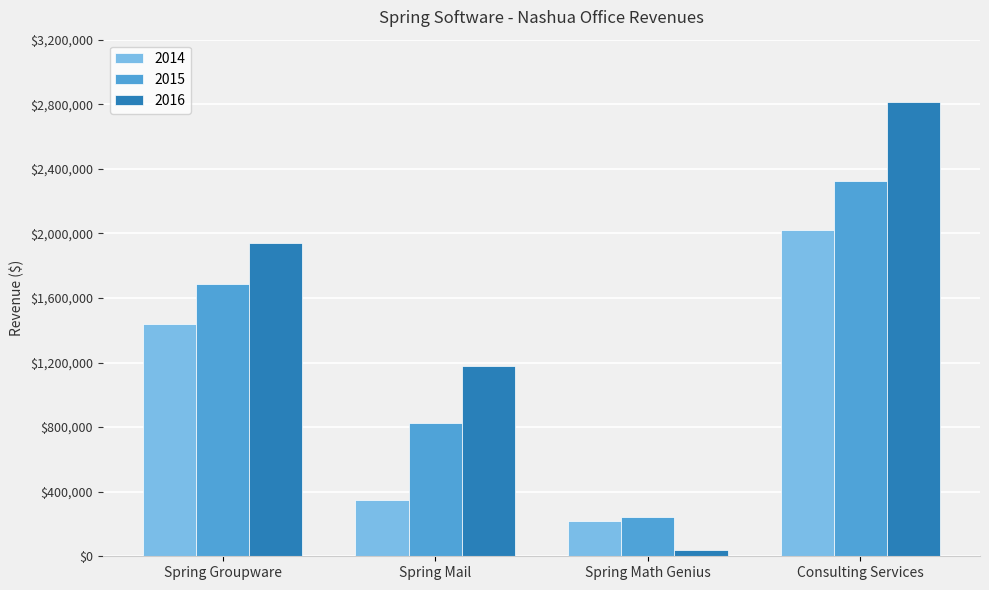

What is the minimum value for 2014?

215850.0